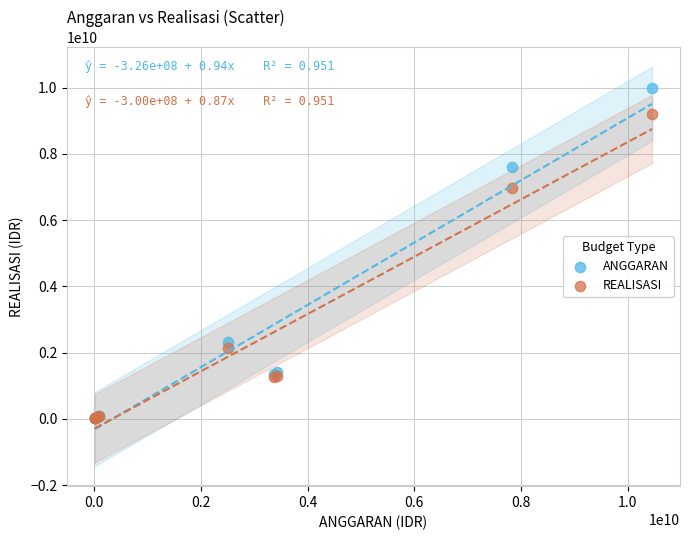

In the ANGGARAN series, what Y value is closest to 5014545747?

7592361115.0